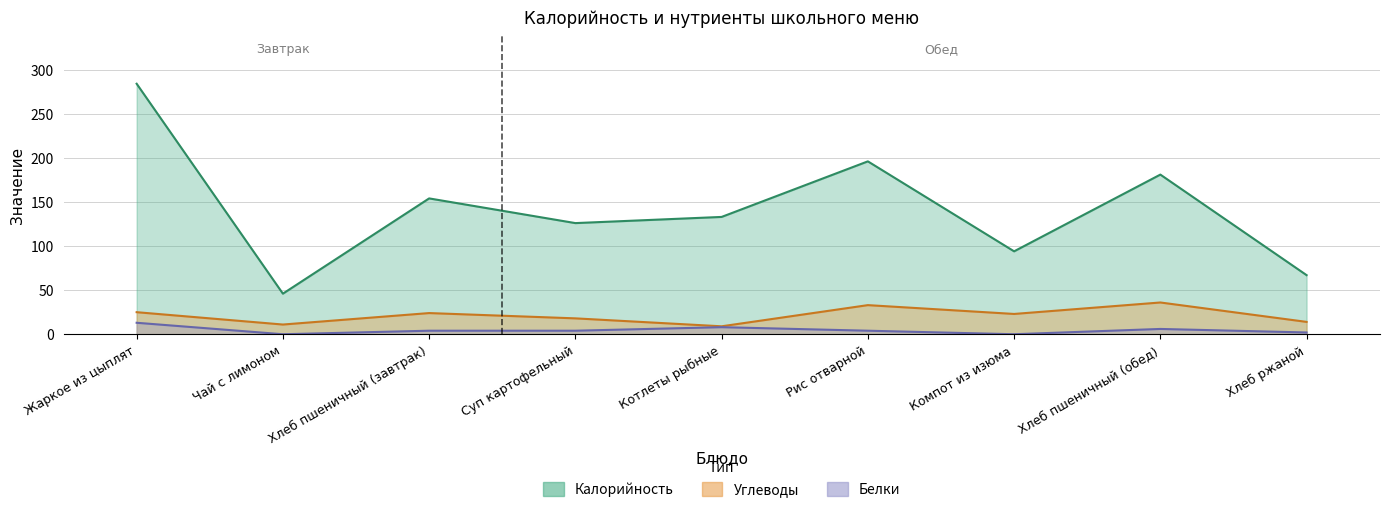

Reading left to right, extract all data points from this chart.

Калорийность: Жаркое из цыплят=284	Чай с лимоном=46	Хлеб пшеничный (завтрак)=154	Суп картофельный=126	Котлеты рыбные=133	Рис отварной=196	Компот из изюма=94	Хлеб пшеничный (обед)=181	Хлеб ржаной=67
Белки: Жаркое из цыплят=13	Чай с лимоном=0	Хлеб пшеничный (завтрак)=4	Суп картофельный=4	Котлеты рыбные=8	Рис отварной=4	Компот из изюма=0	Хлеб пшеничный (обед)=6	Хлеб ржаной=2
Углеводы: Жаркое из цыплят=25	Чай с лимоном=11	Хлеб пшеничный (завтрак)=24	Суп картофельный=18	Котлеты рыбные=9	Рис отварной=33	Компот из изюма=23	Хлеб пшеничный (обед)=36	Хлеб ржаной=14